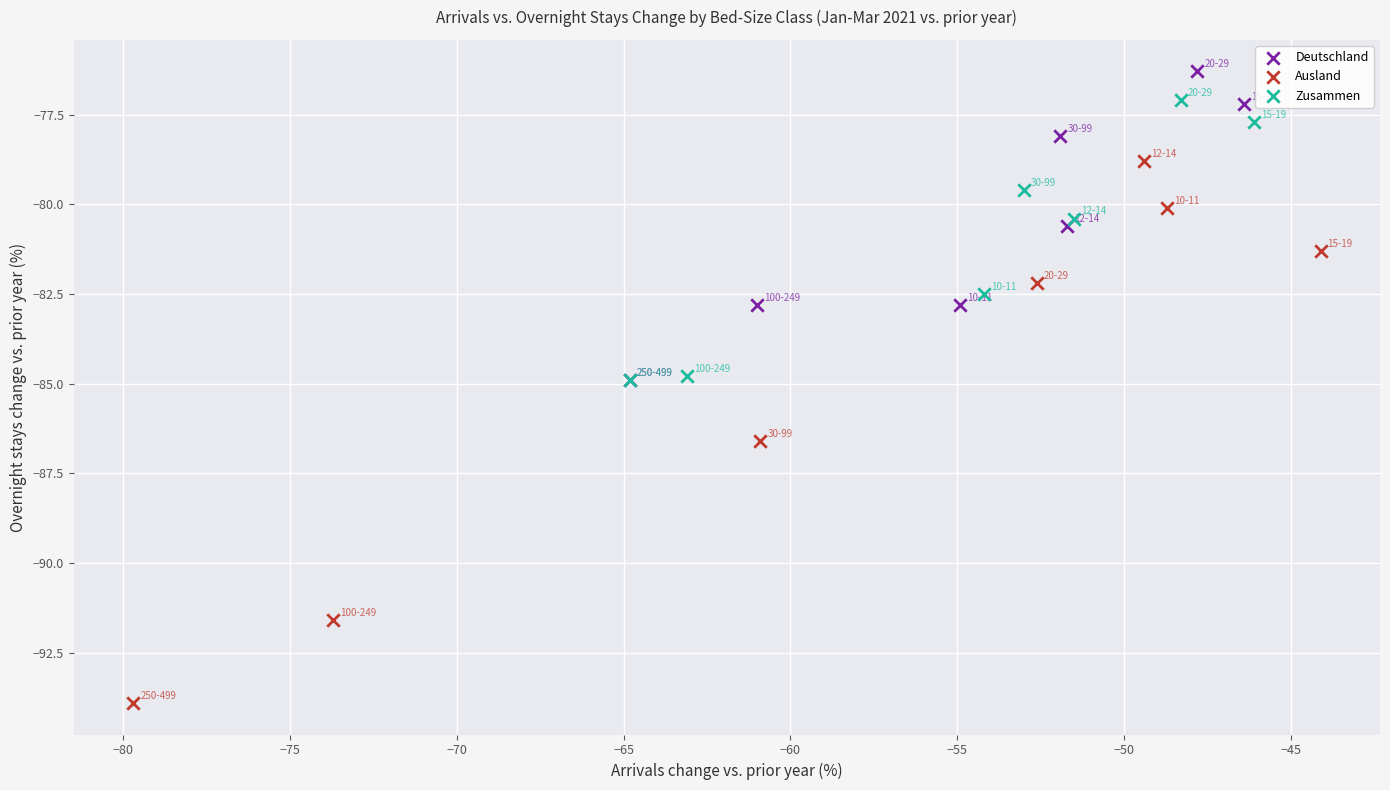

Which series contains the highest Y value?

Deutschland